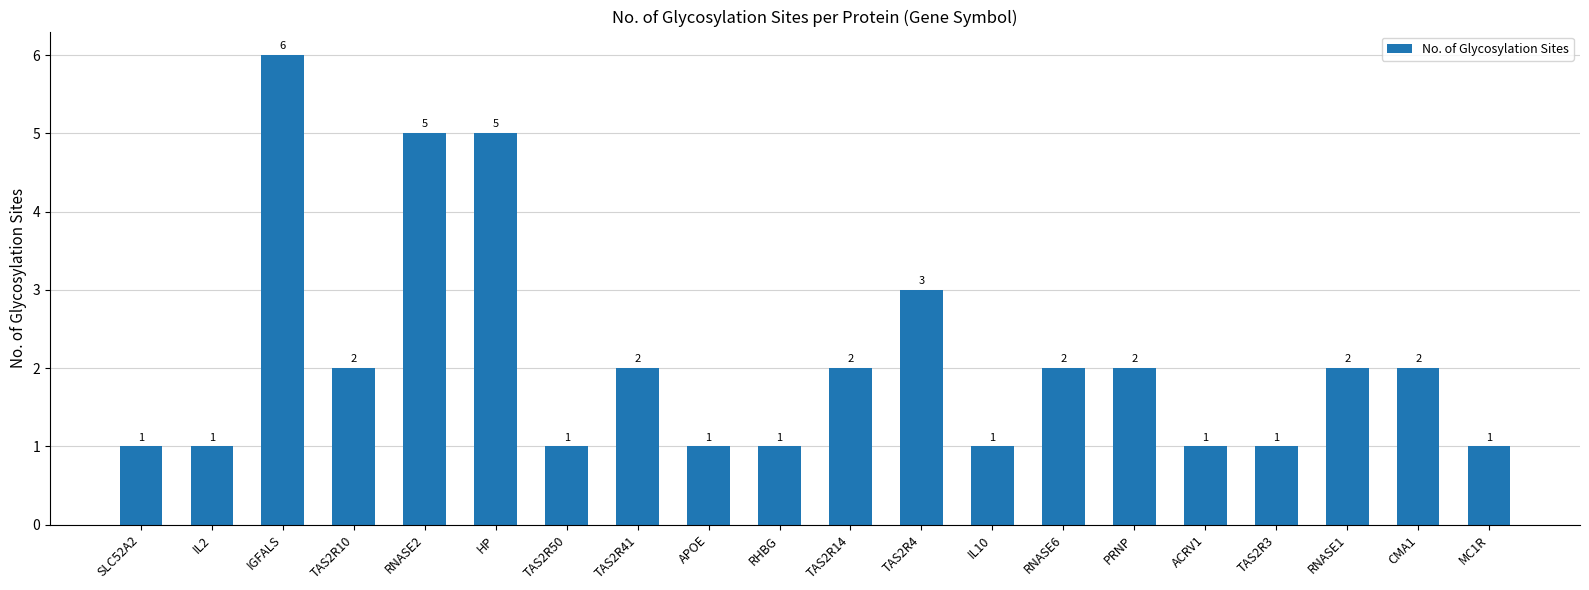

Is it true that the value at RNASE6 is 2?

True